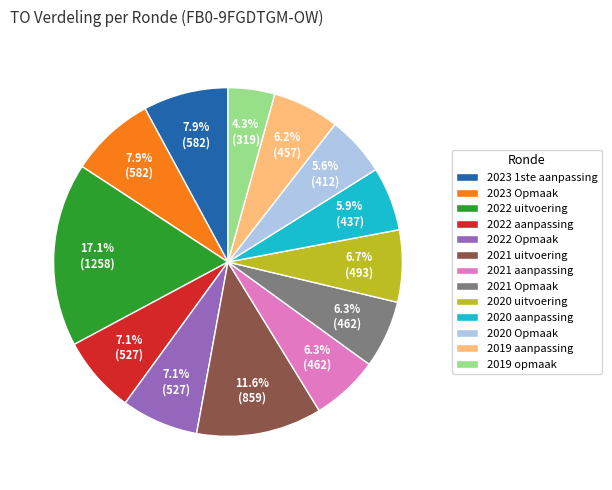

To the nearest percent, what portion does 2021 Opmaak represent?

6%